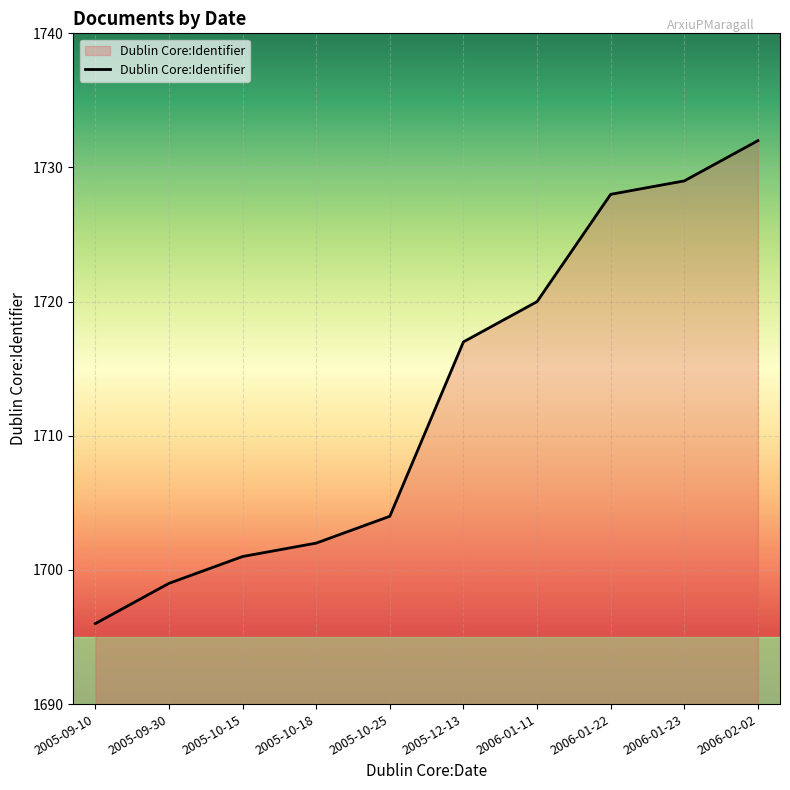

Approximately how many times larger is the value at 2005-09-10 compared to 2006-02-02?

1.0